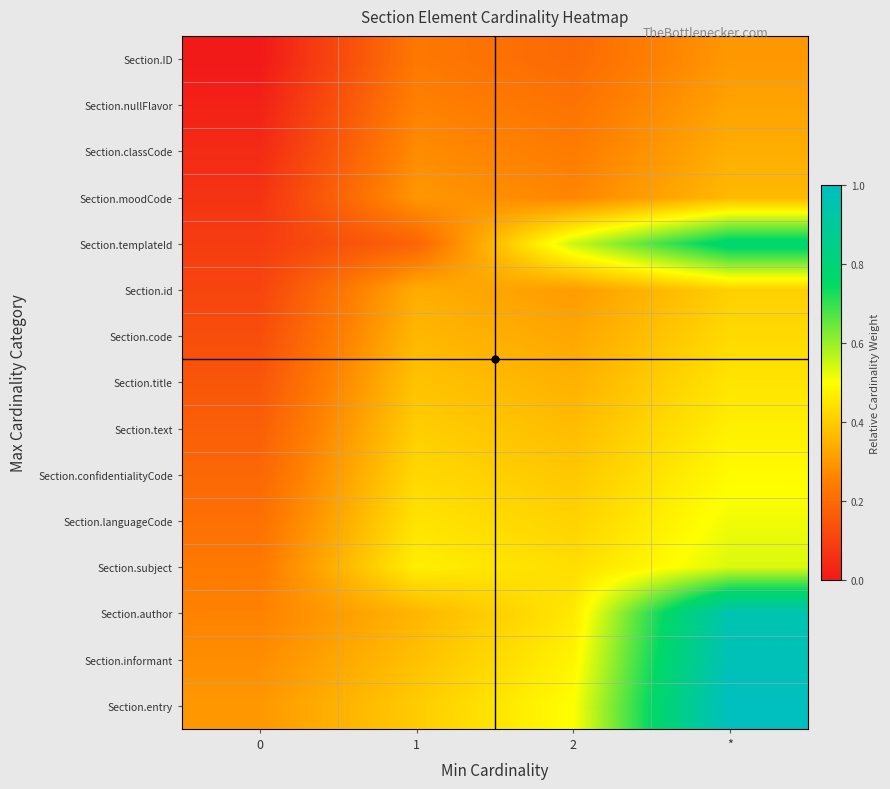

How many series are shown in this chart?

15